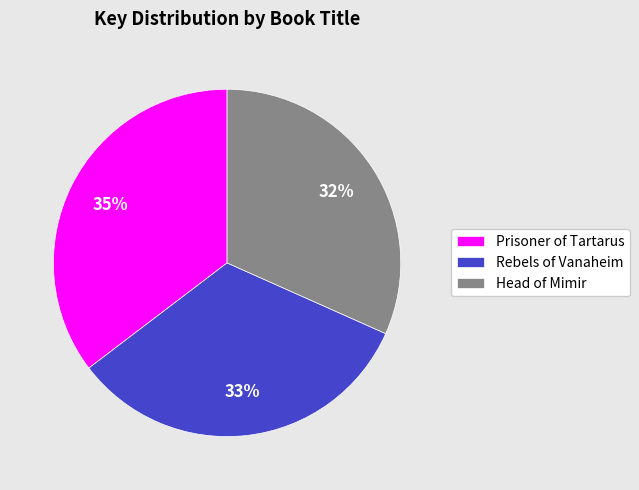

Rank the categories by value from highest to lowest.

Prisoner of Tartarus, Rebels of Vanaheim, Head of Mimir